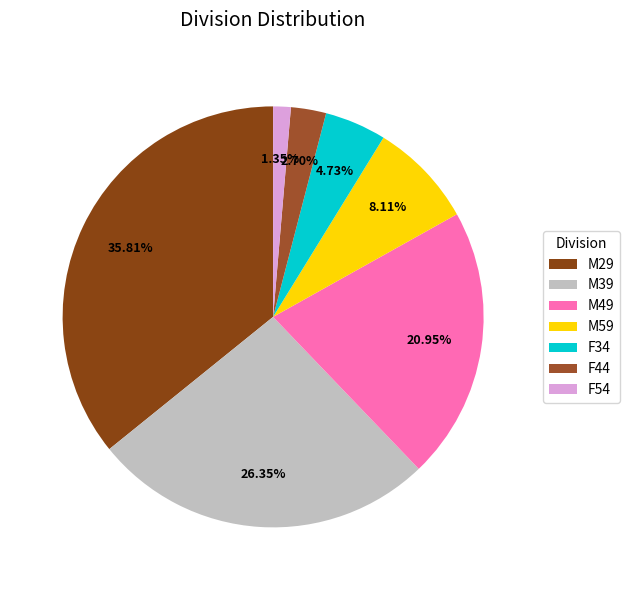

True or false: M29 accounts for 36% of the total.

True